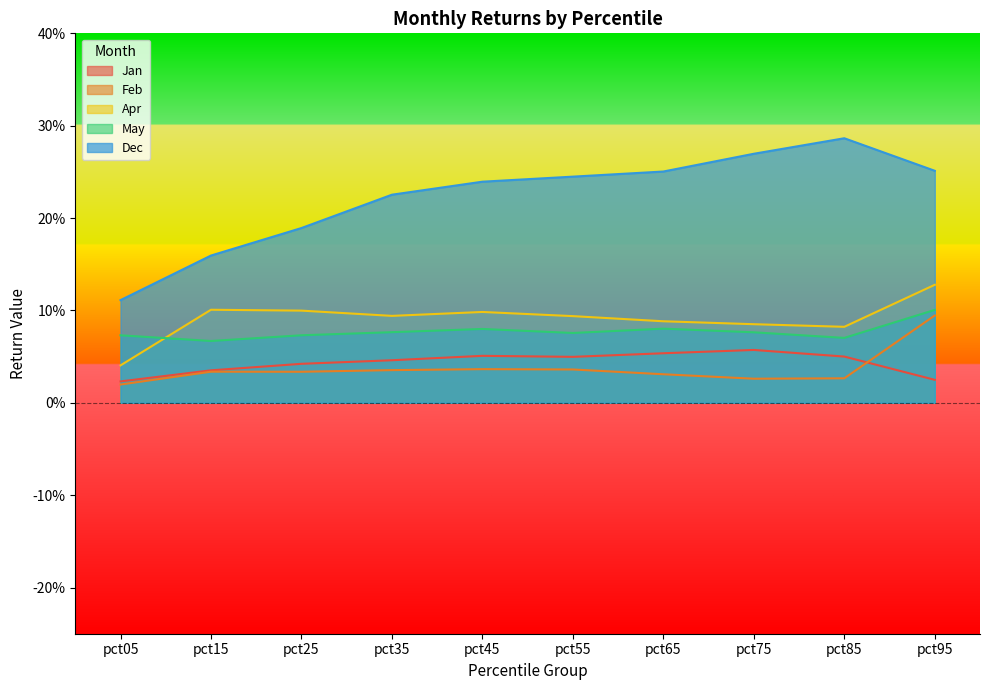

Reading right to left, what are all the values shown in this chart?

Jan: 0.0	0.1	0.1	0.1	0.0	0.1	0.0	0.0	0.0	0.0
Feb: 0.1	0.0	0.0	0.0	0.0	0.0	0.0	0.0	0.0	0.0
Apr: 0.1	0.1	0.1	0.1	0.1	0.1	0.1	0.1	0.1	0.0
May: 0.1	0.1	0.1	0.1	0.1	0.1	0.1	0.1	0.1	0.1
Dec: 0.3	0.3	0.3	0.3	0.2	0.2	0.2	0.2	0.2	0.1